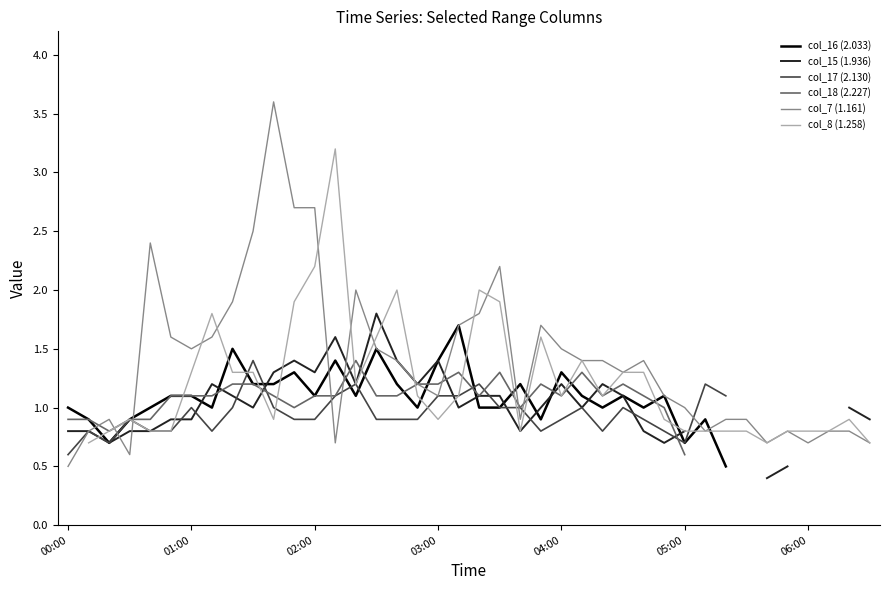

True or false: col_16 (2.033) and col_17 (2.130) intersect in this chart.

True